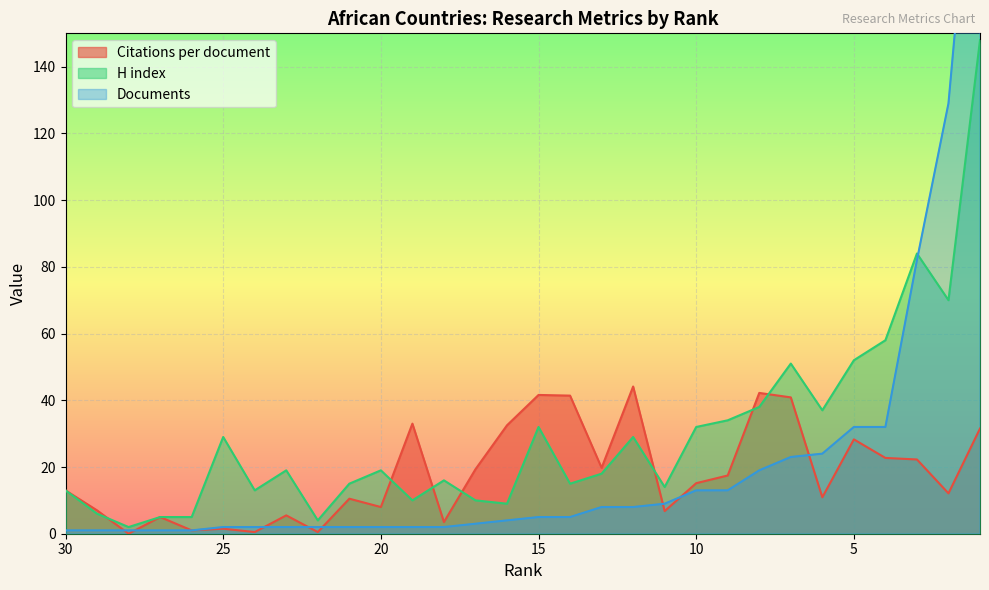

The H index series shows 11.4 at 12. True or false?

False